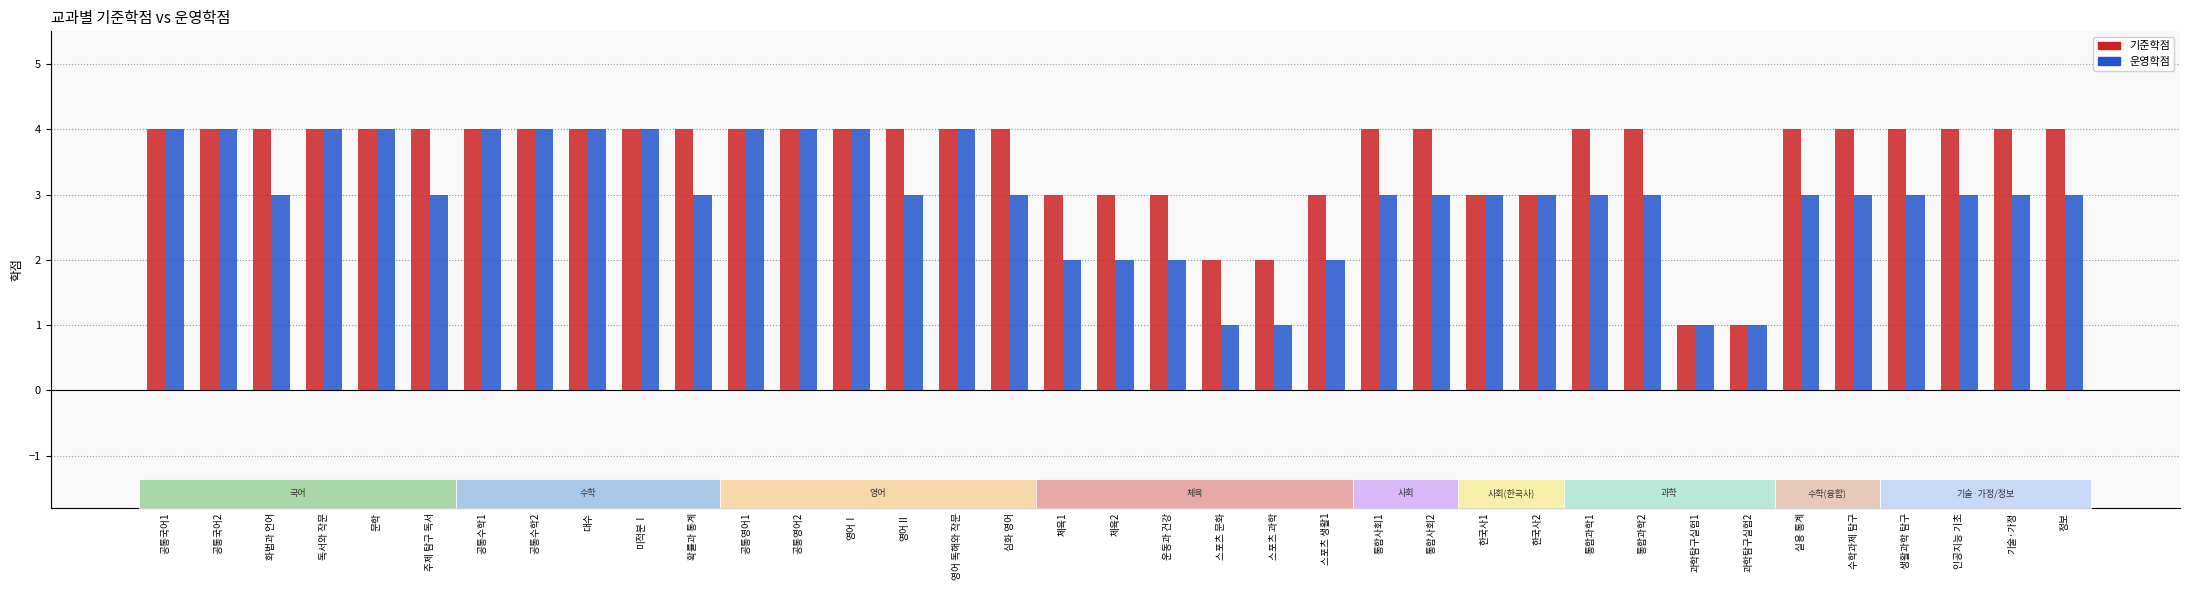

Which series has the largest total across all categories?

기준학점